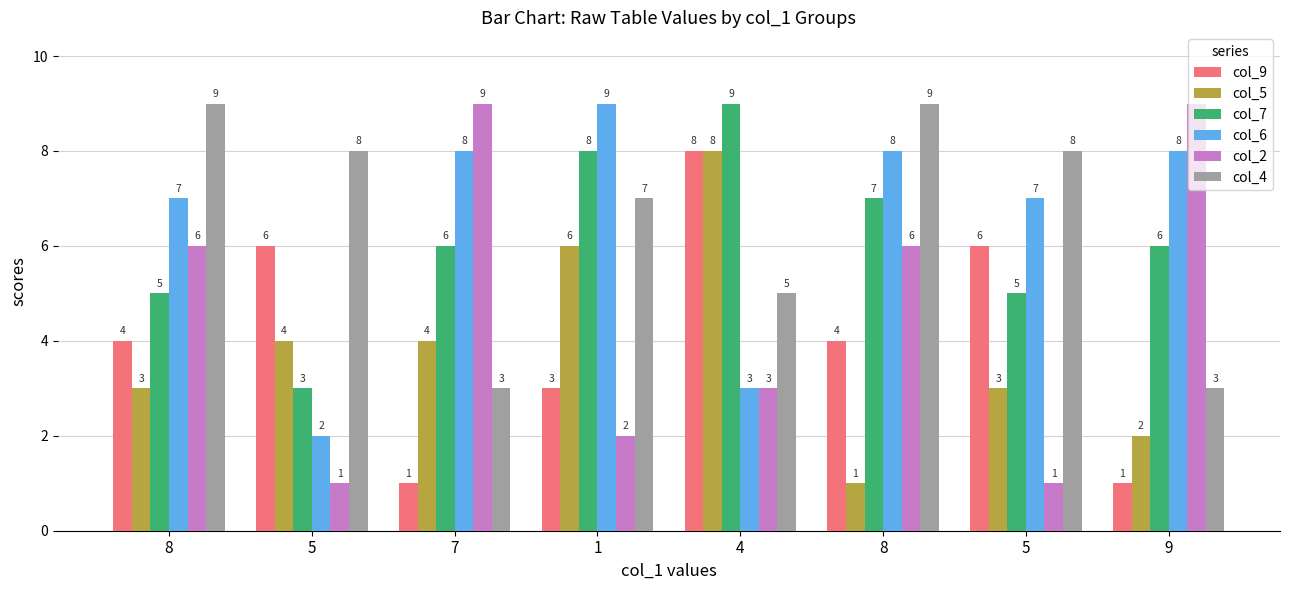

At which label does col_7 reach its peak?

4